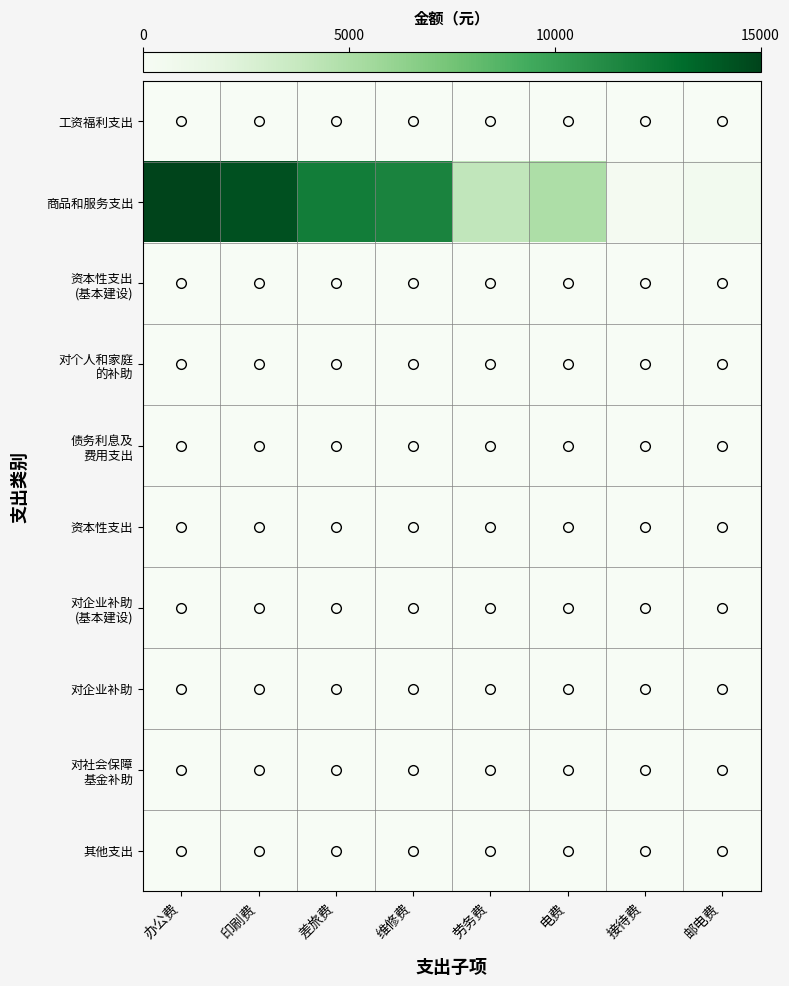

What is the spread (max minus min) of values at 电费?

5000